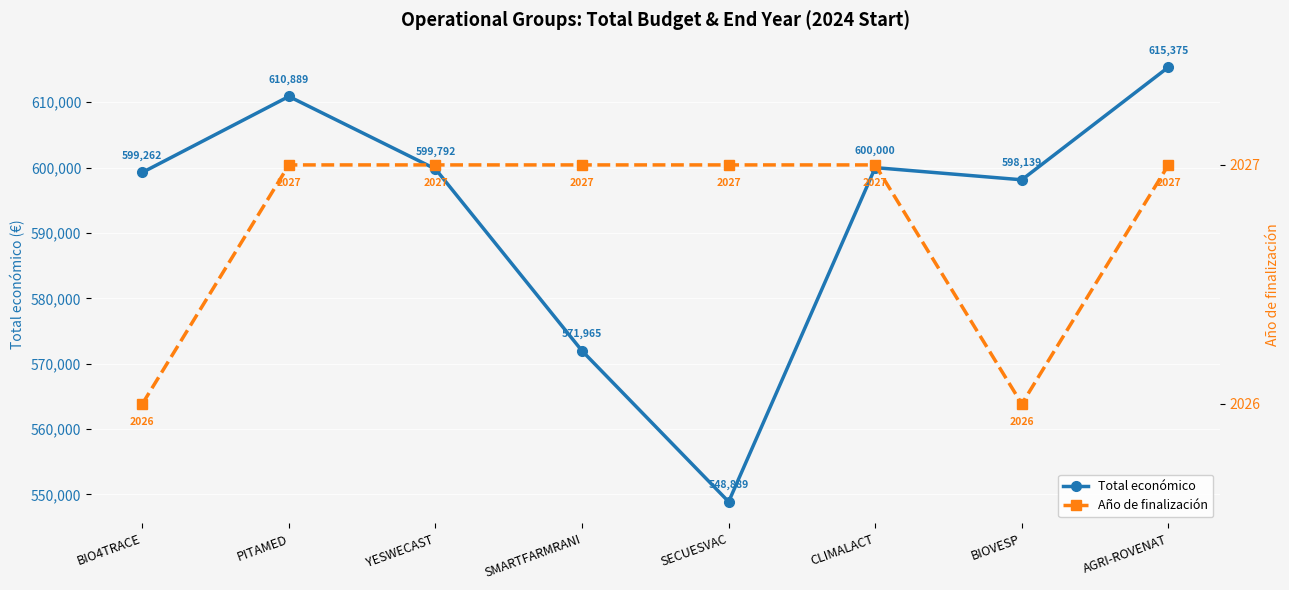

Where is the first local minimum for Año de finalización?

BIOVESP